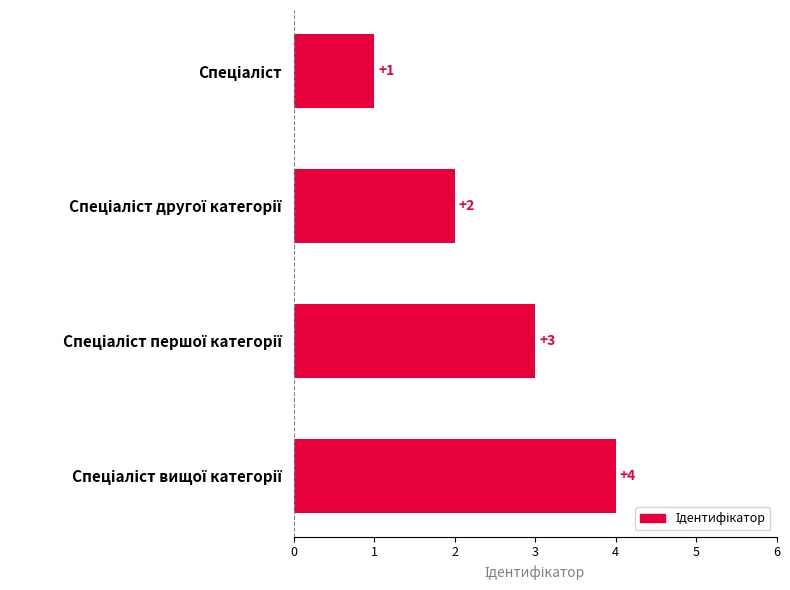

What is the value of the 4th bar from the top?

4